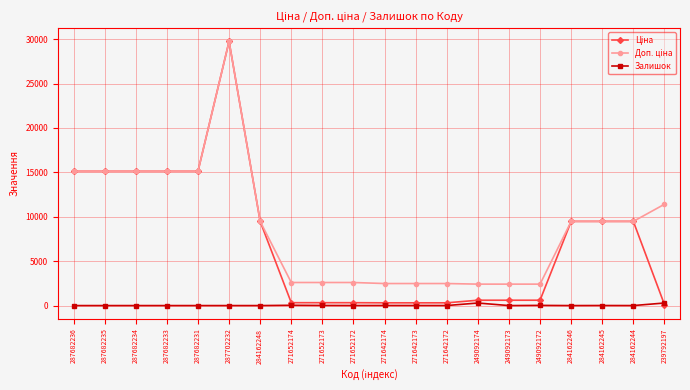

True or false: Залишок has more than 1 interior local peaks.

True